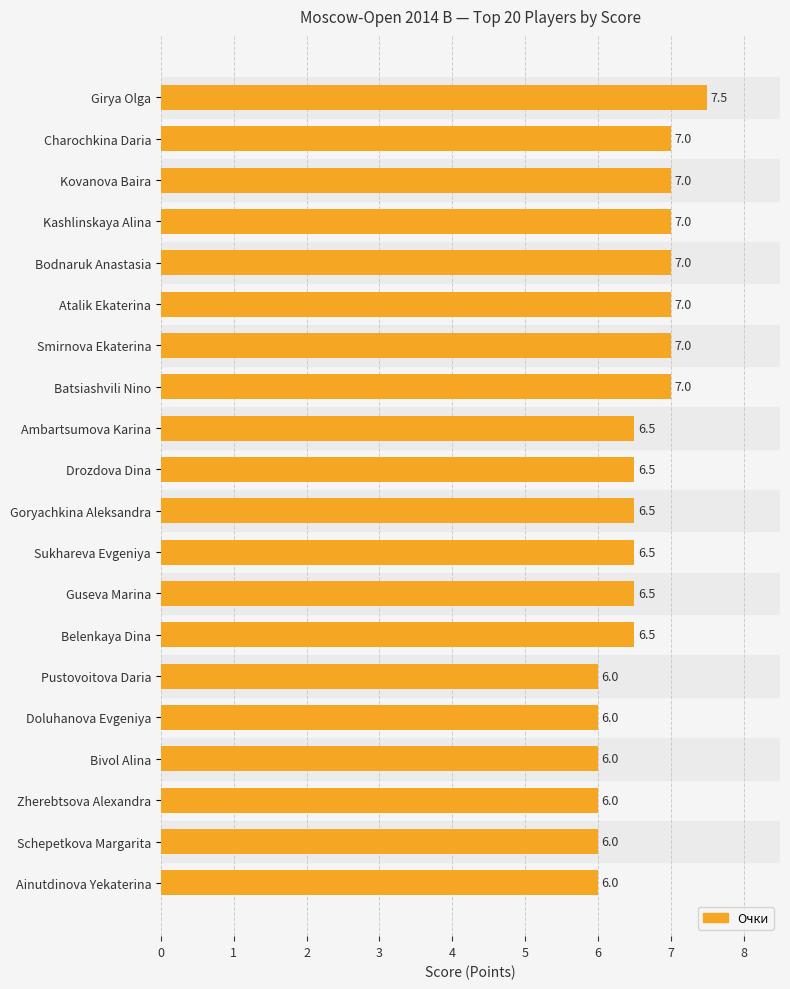

What is the smallest value displayed?

6.0